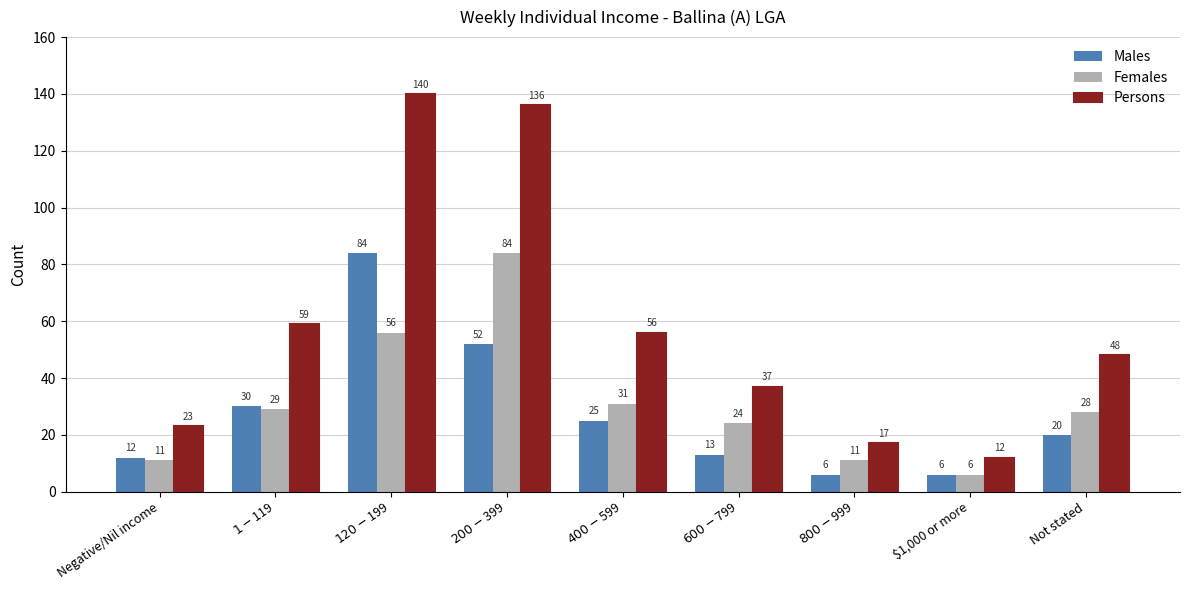

What is the sum of all Females values?

280